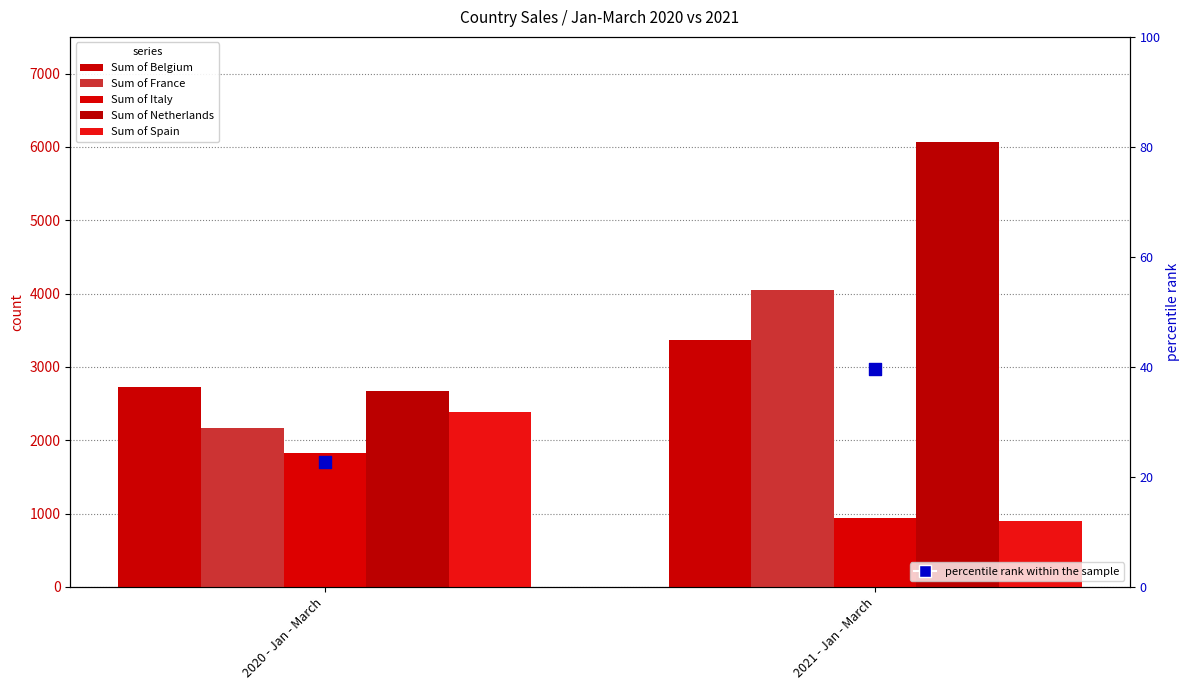

Which series reaches the maximum Y coordinate?

Sum of Netherlands